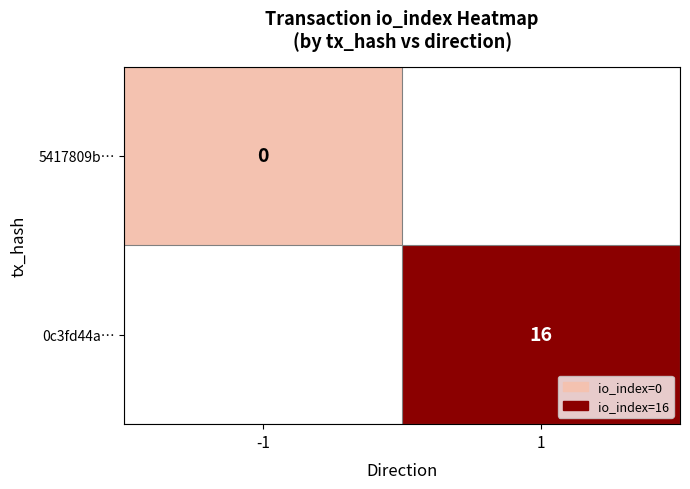

The 0c3fd44a… series shows 24 at 1. True or false?

False